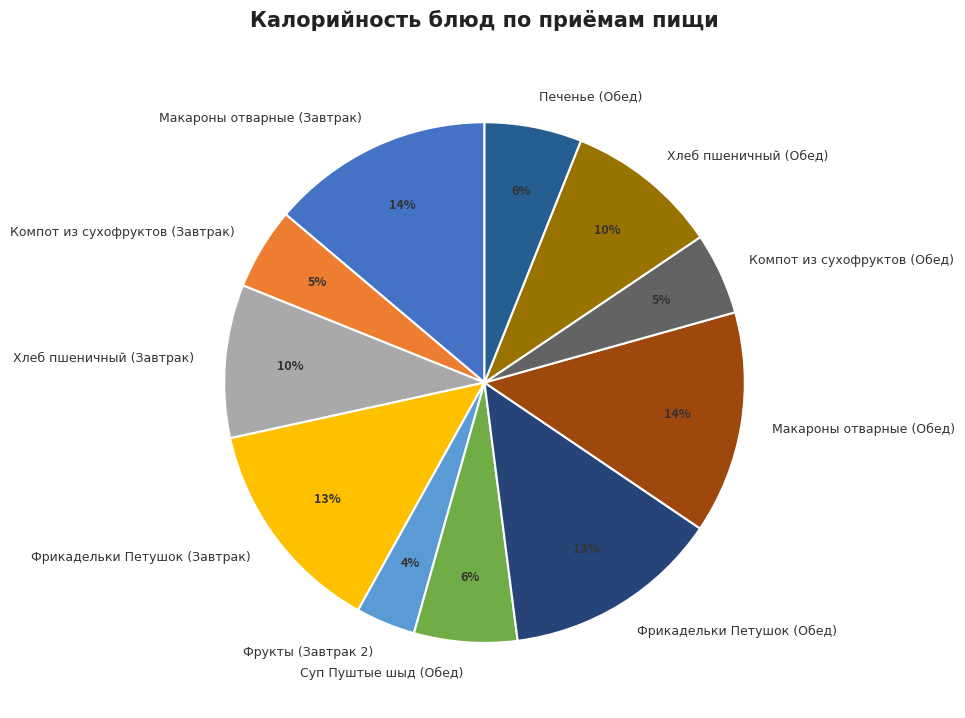

Is the sum of Хлеб пшеничный (Завтрак) and Макароны отварные (Завтрак) greater than half?

No